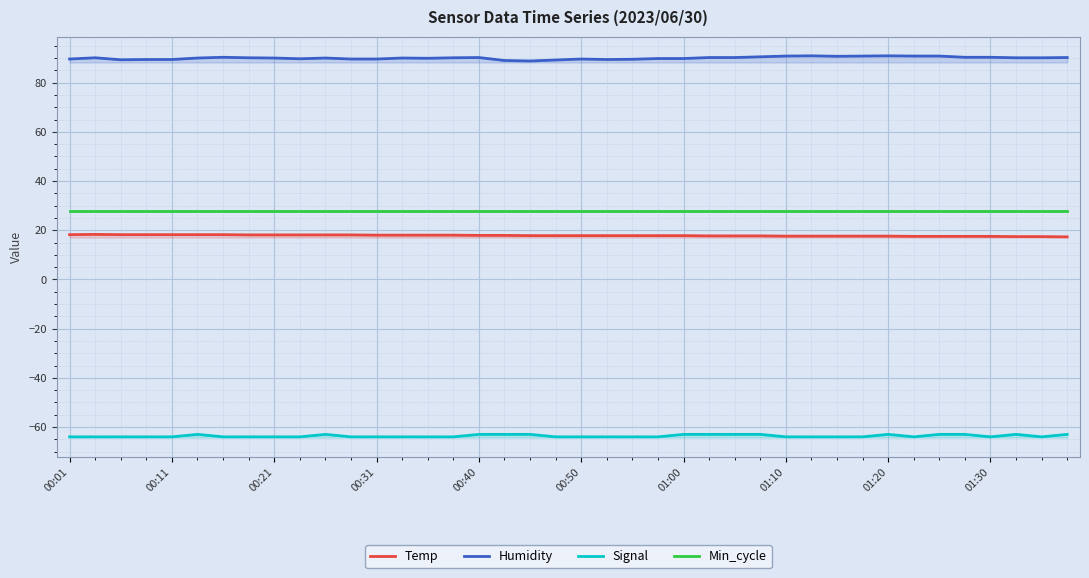

The value of Signal at 23 is -64.0. True or false?

True